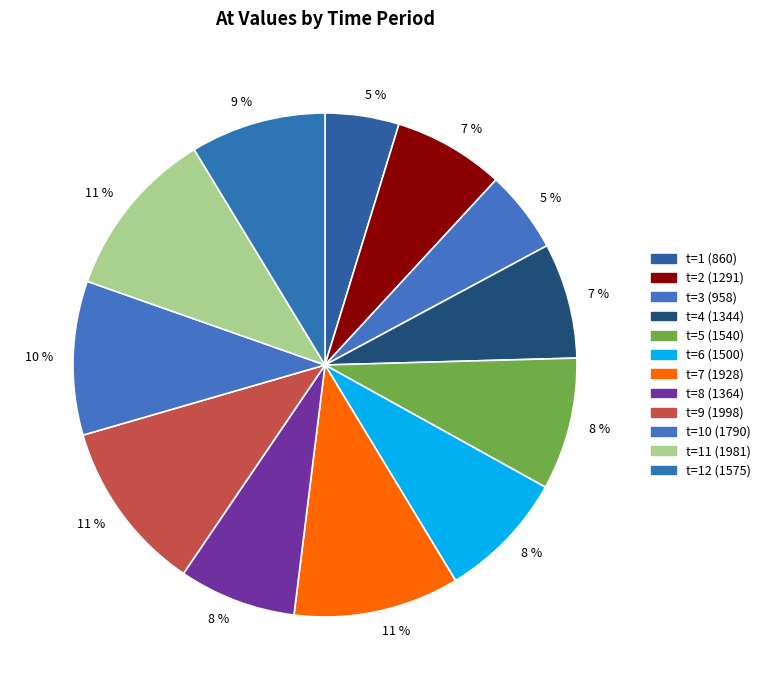

What is the largest slice in the pie chart?

t=9